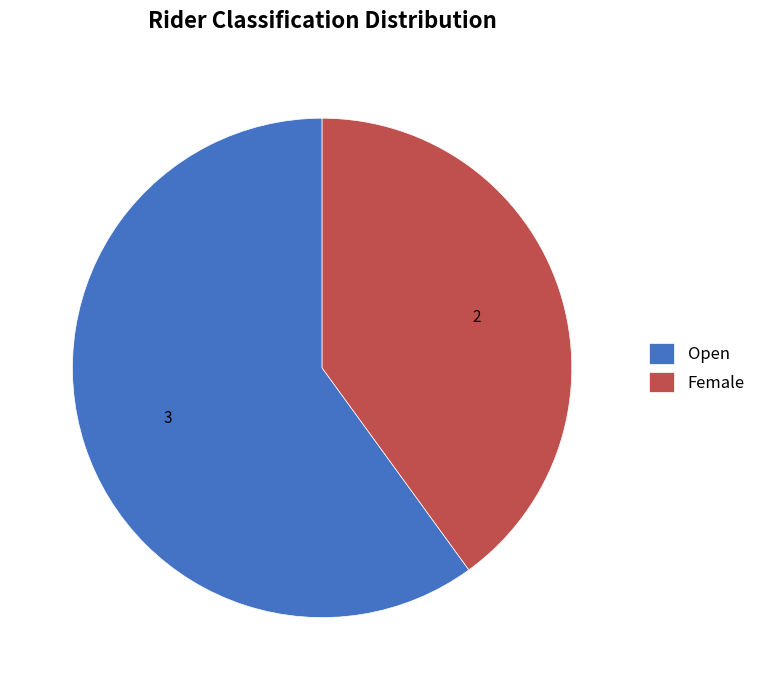

Does any single category account for the majority?

Yes